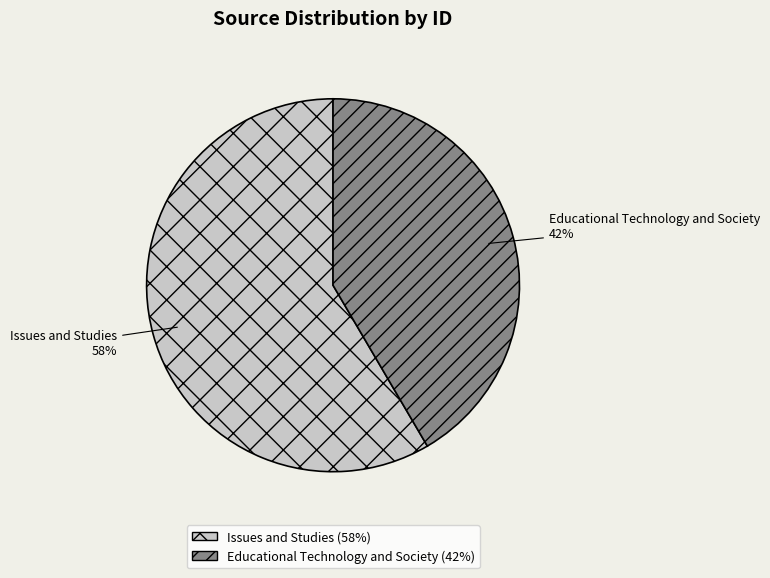

Is there any slice that represents more than half of the pie?

Yes